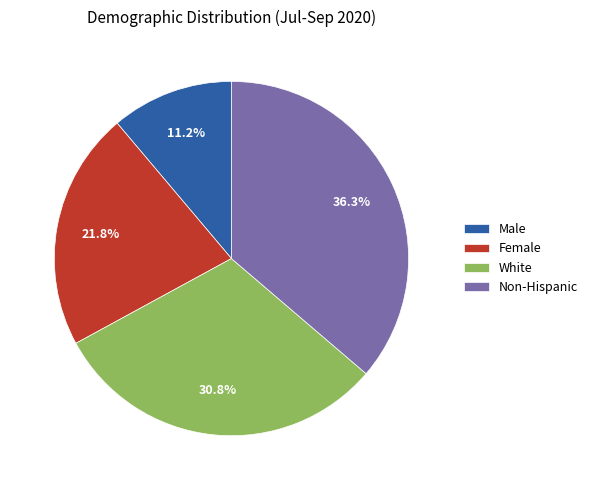

Between White and Female, which is larger?

White